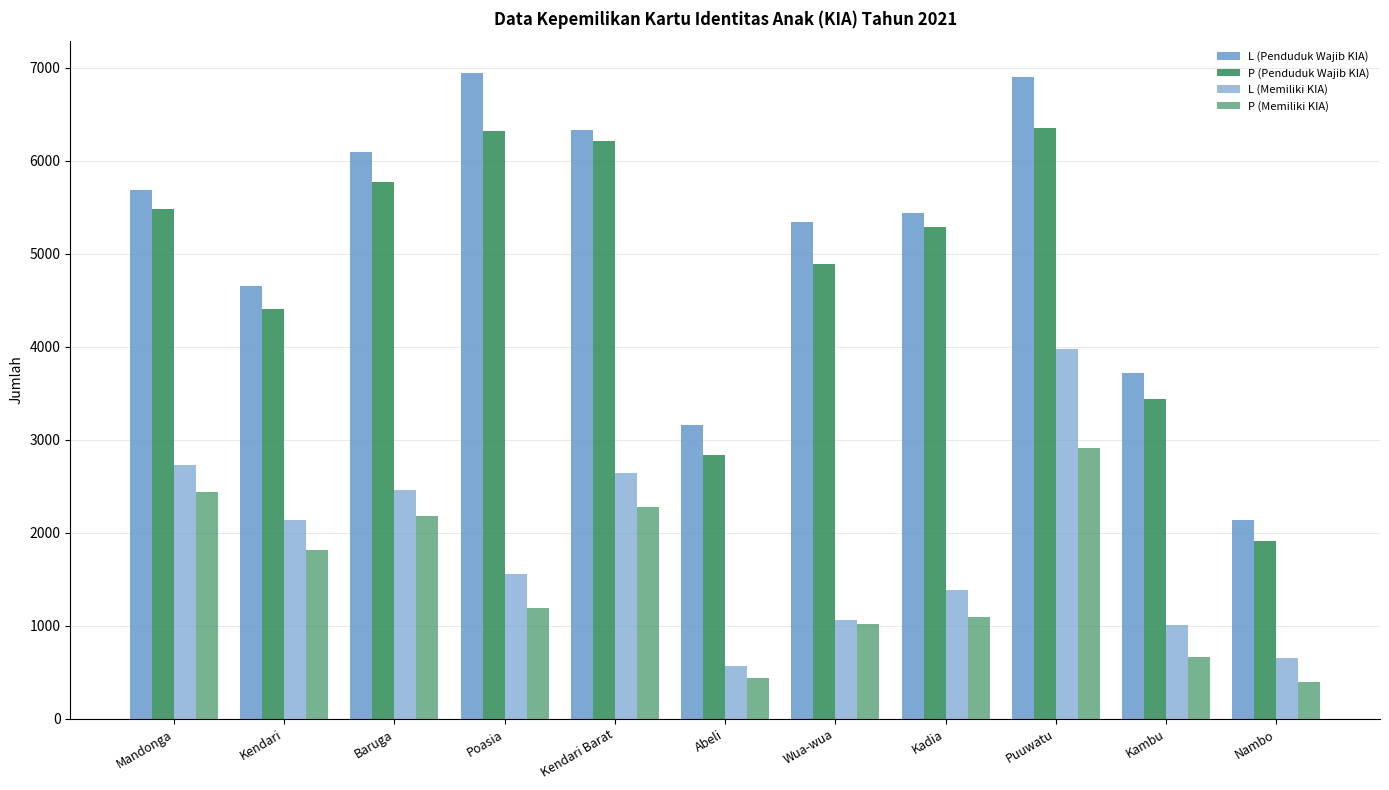

The value of P (Penduduk Wajib KIA) at Poasia is 6318. True or false?

True